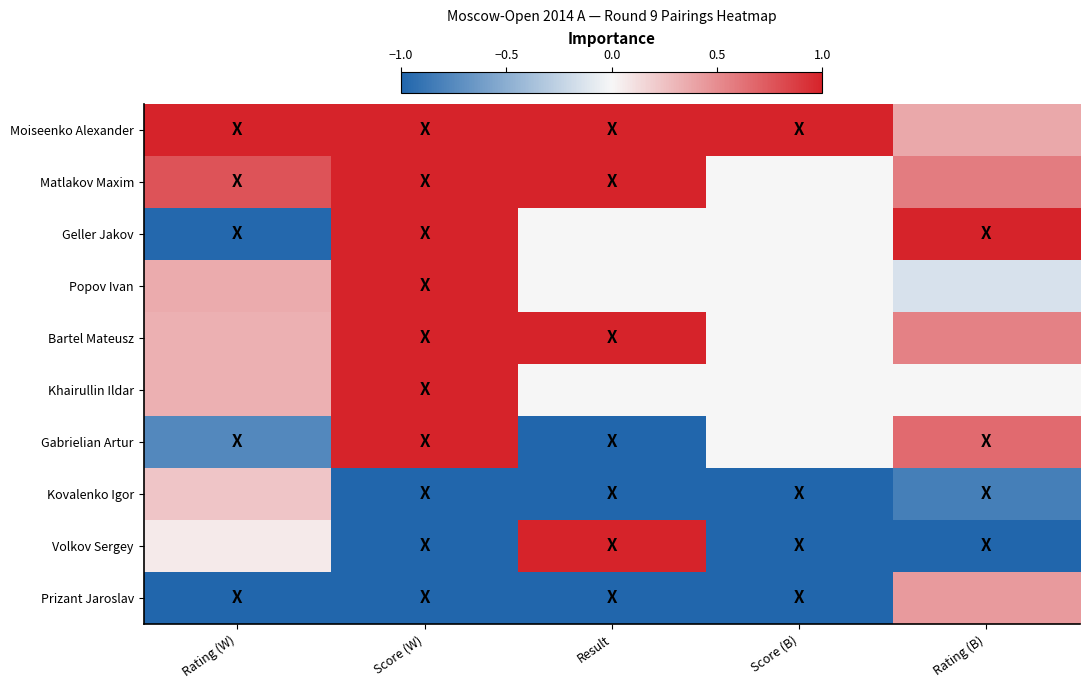

How many distinct data groups are displayed?

10